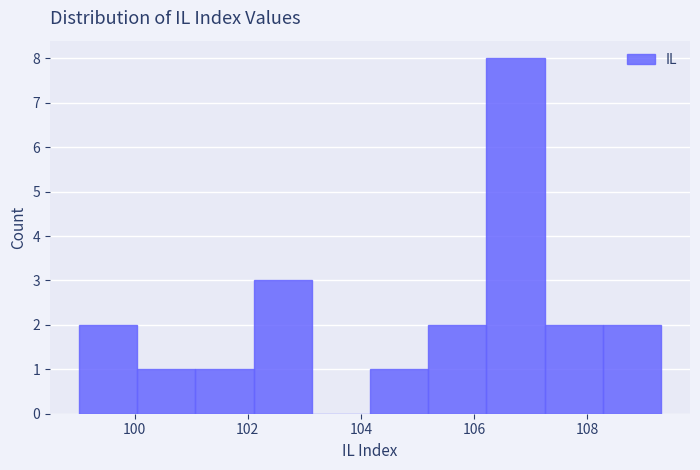

Reading left to right, transcribe this chart: for each bar, give the range it covers on the x-axis and its height. Neither the bar edges nor the heights are printed on the chart, so give them approximately, as read against the axes.

99.0 to 100.0: 2
100.0 to 101.0: 1
101.0 to 102.2: 1
102.2 to 103.2: 3
103.2 to 104.2: 0
104.2 to 105.2: 1
105.2 to 106.2: 2
106.2 to 107.2: 8
107.2 to 108.2: 2
108.2 to 109.4: 2